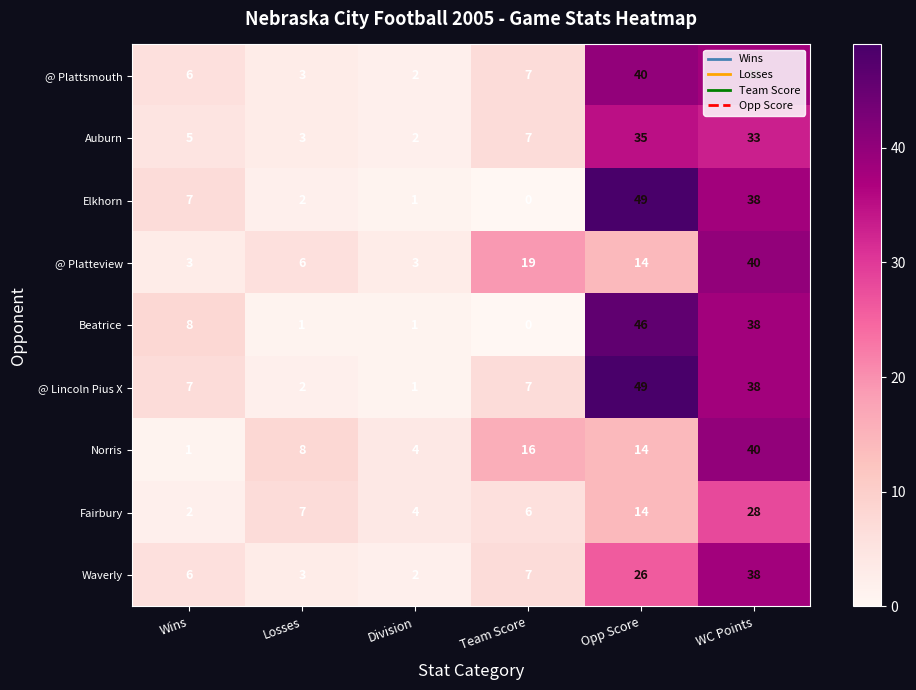

What is the average value of the Norris series?

14